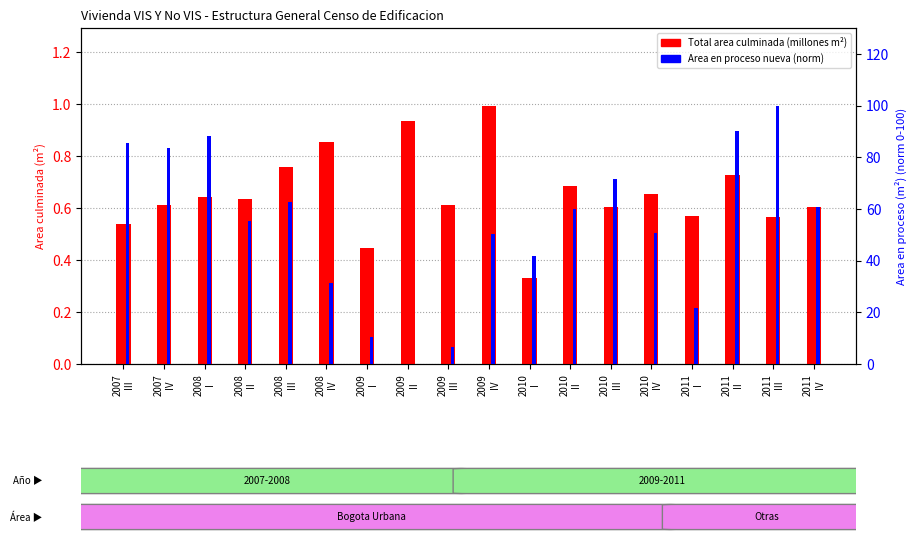

List the series in order of their peak value, lowest first.

Total area culminada, Area en proceso (norm)